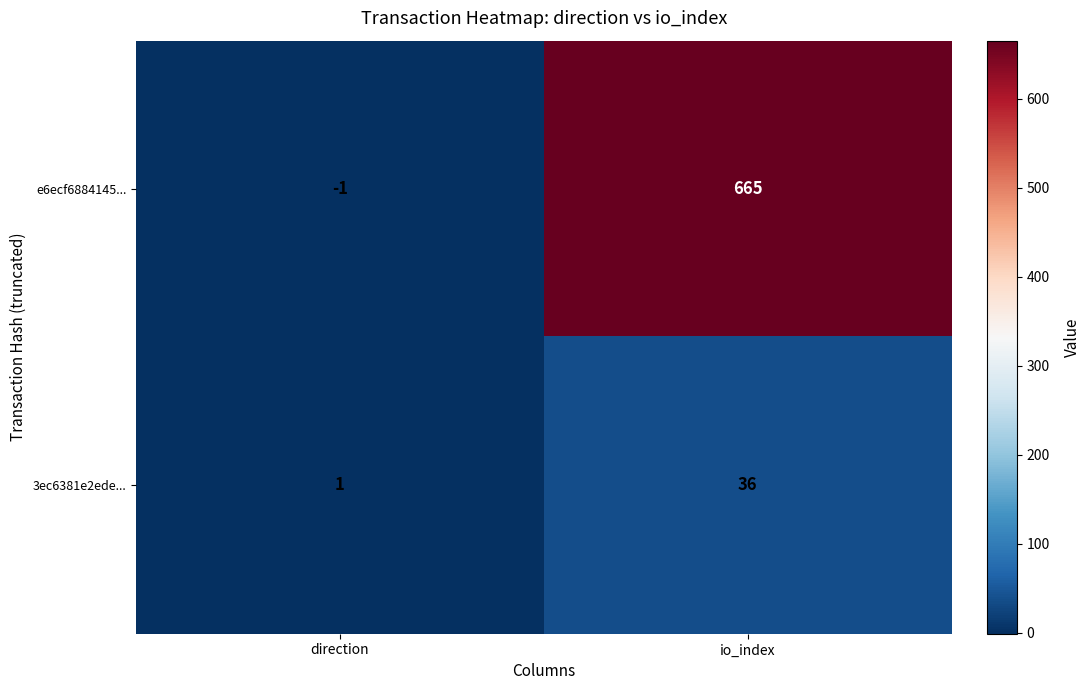

What is the greatest value displayed?

665